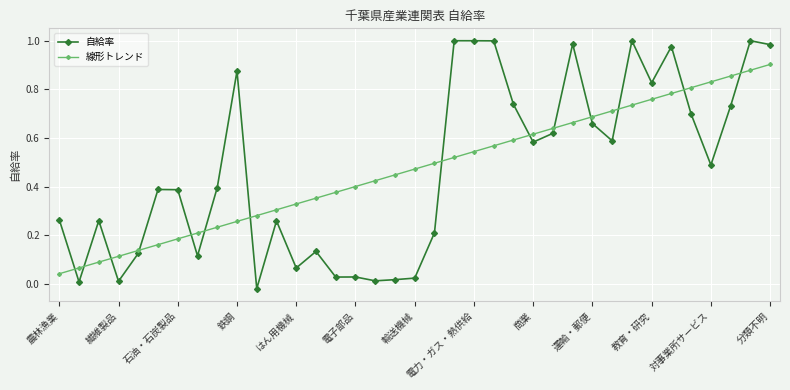

True or false: 自給率 has more than 1 points higher than both neighbors.

True